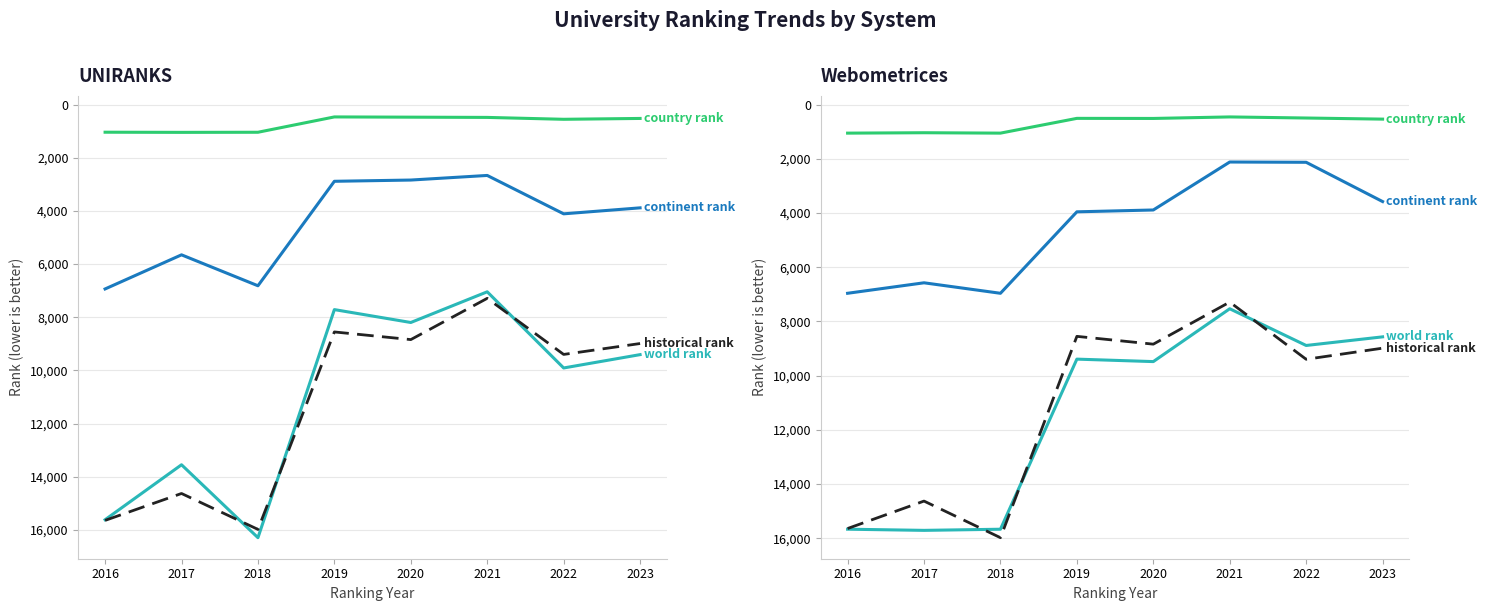

Where is the first local maximum for world rank?

2017